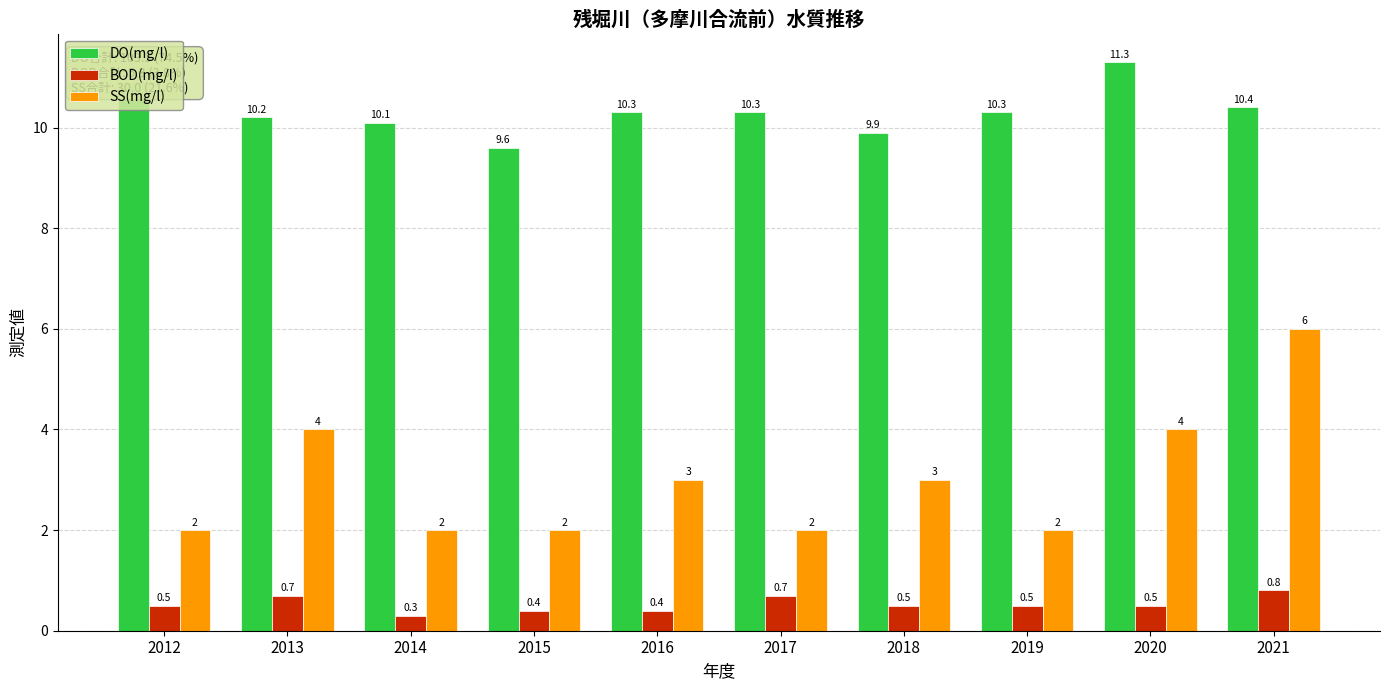

What are all the series names shown in the legend?

DO(mg/l), BOD(mg/l), SS(mg/l)